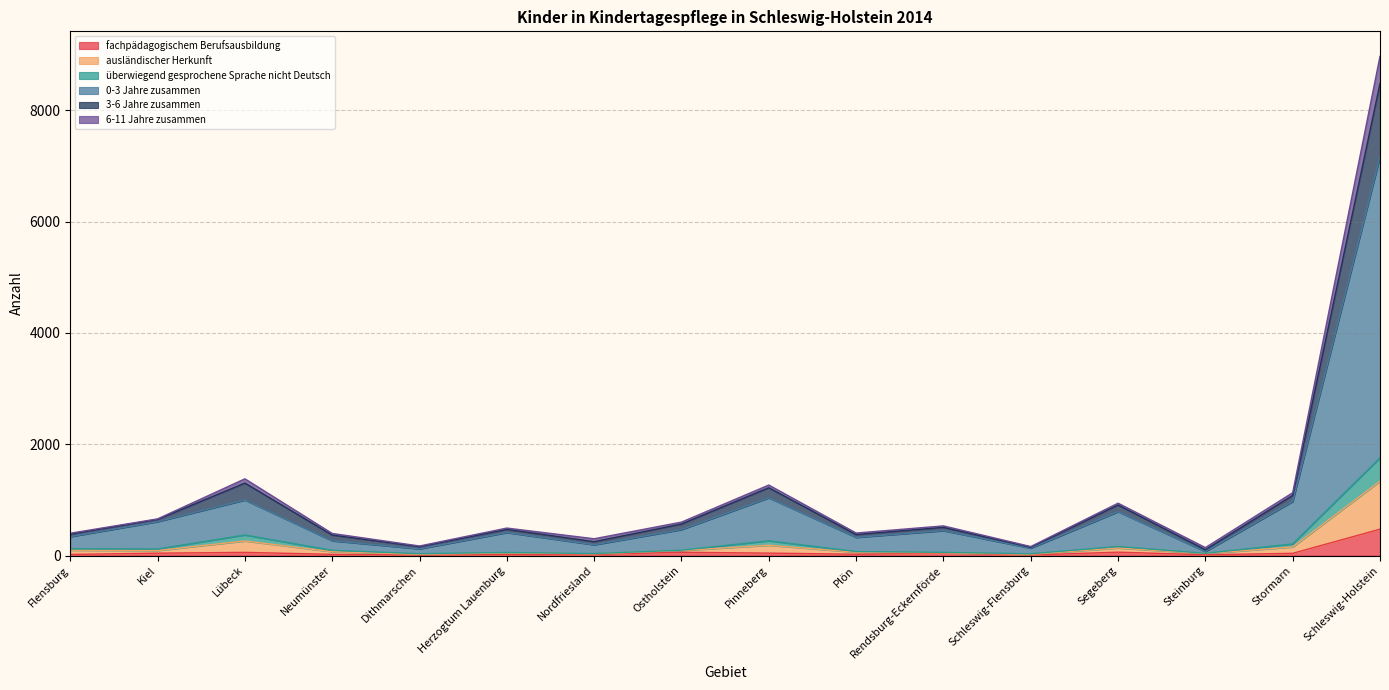

In 0-3 Jahre zusammen, how many points are higher than both neighbors (excluding endpoints)?

5